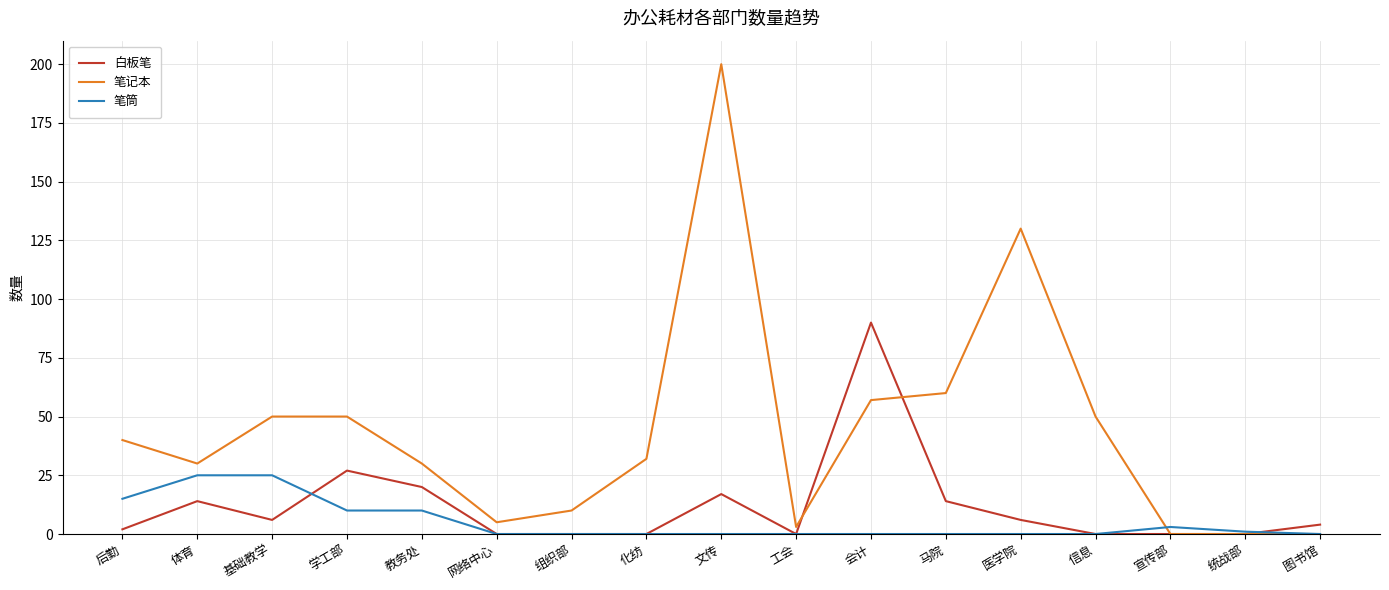

What position from the right is 医学院?

5